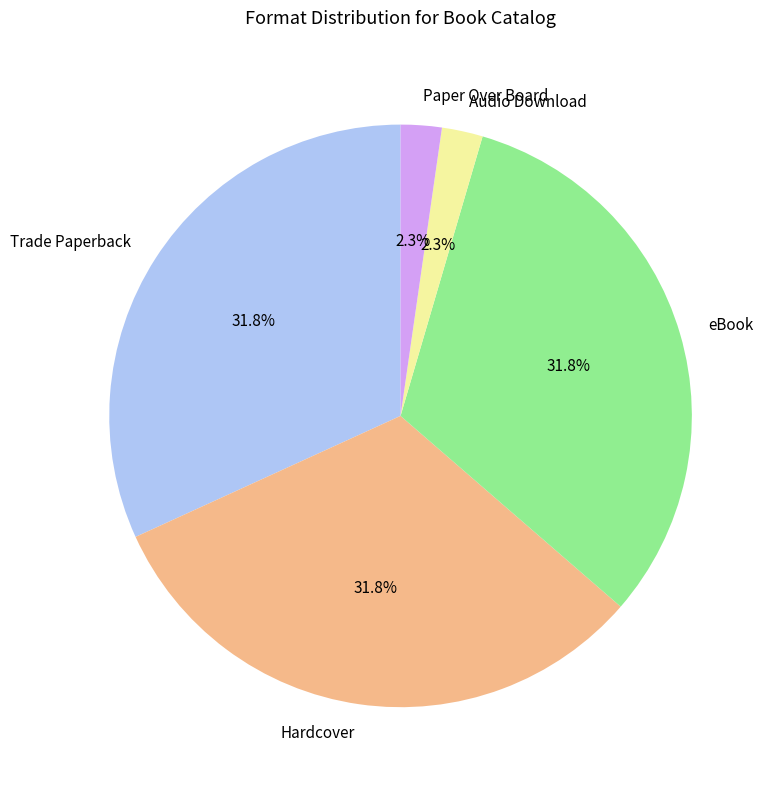

Between Paper Over Board and Hardcover, which is larger?

Hardcover